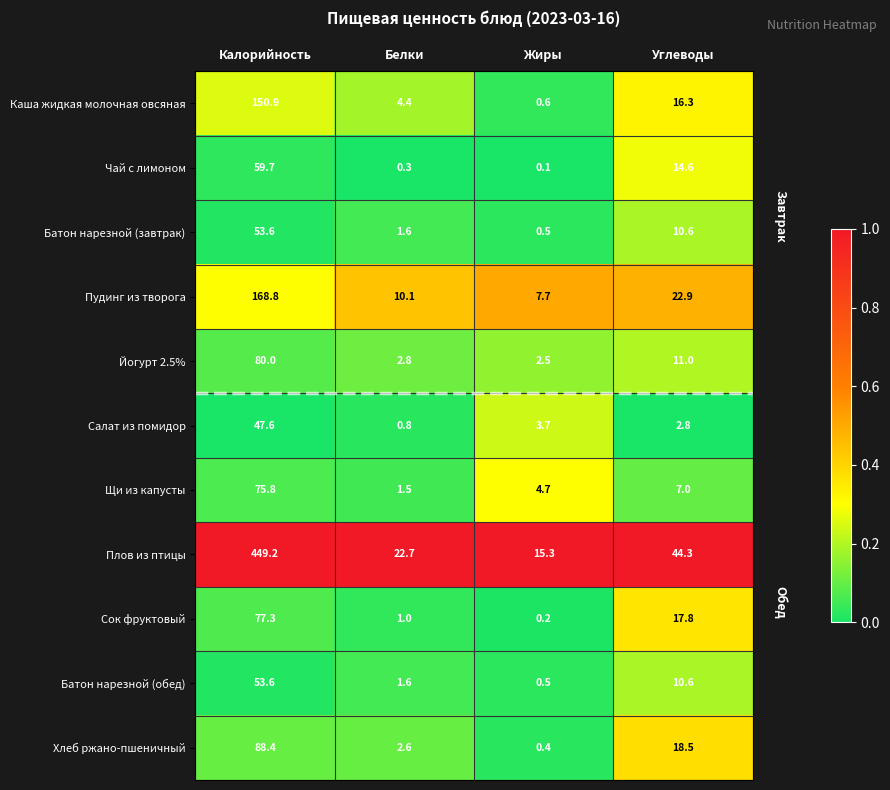

Which series has the widest spread of values?

Плов из птицы